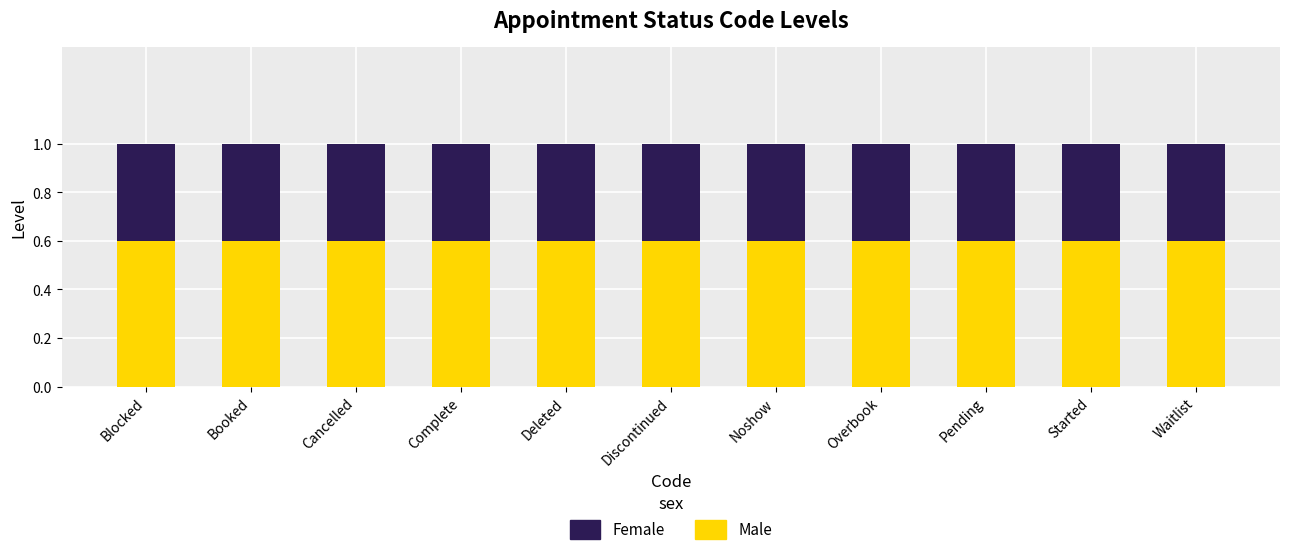

What is the maximum value for Male?

0.6